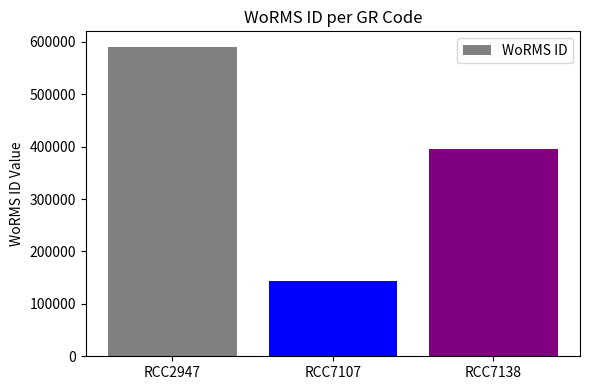

Between RCC7107 and RCC7138, which is larger?

RCC7138